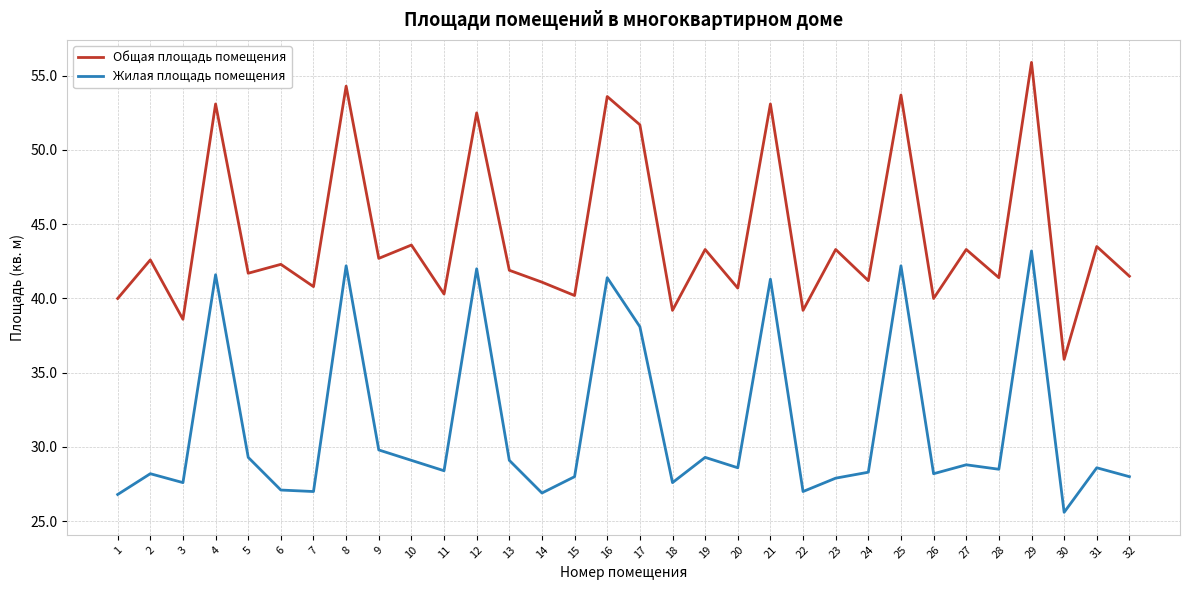

Is it true that Жилая площадь помещения equals 27.9 at 23?

True